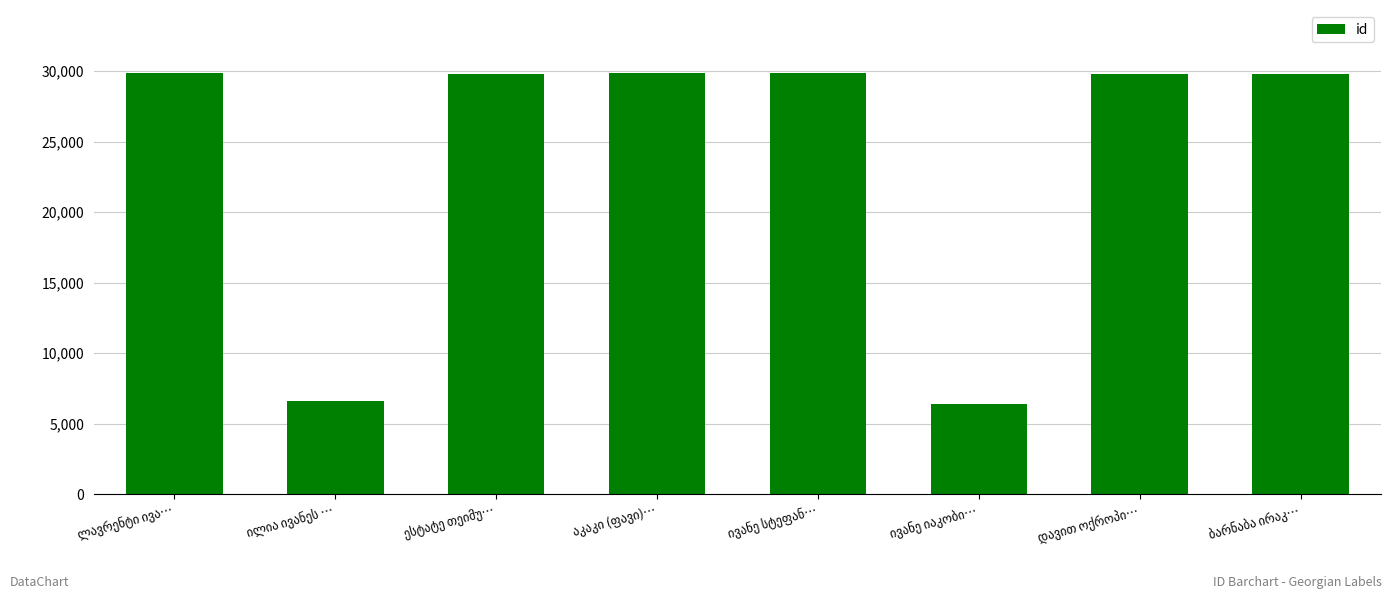

How many bars are there in total?

8